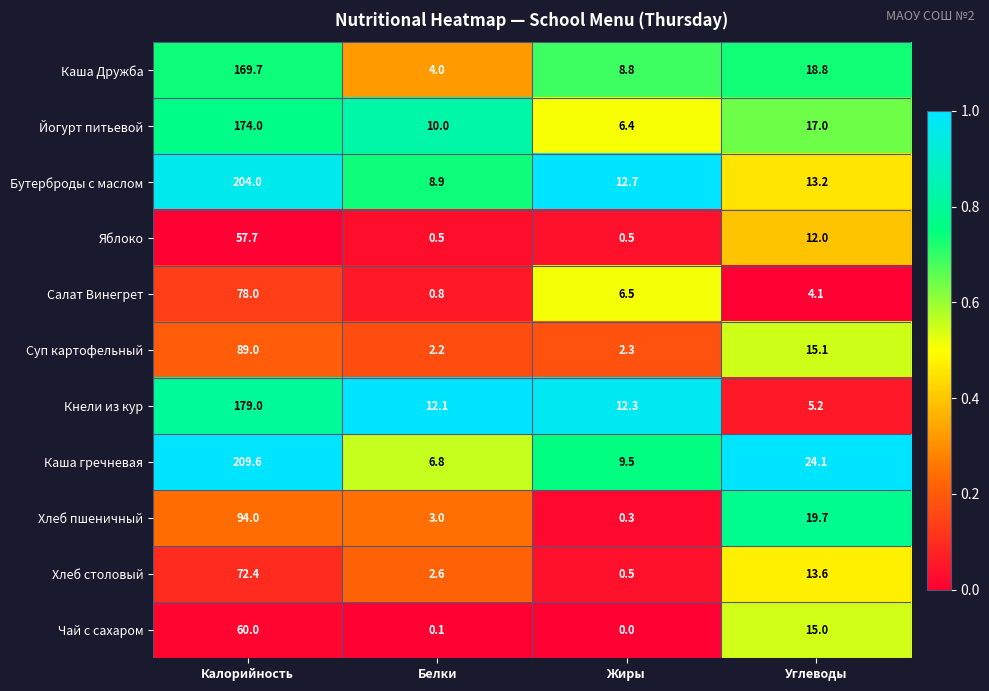

Which series has the largest total across all categories?

Каша гречневая